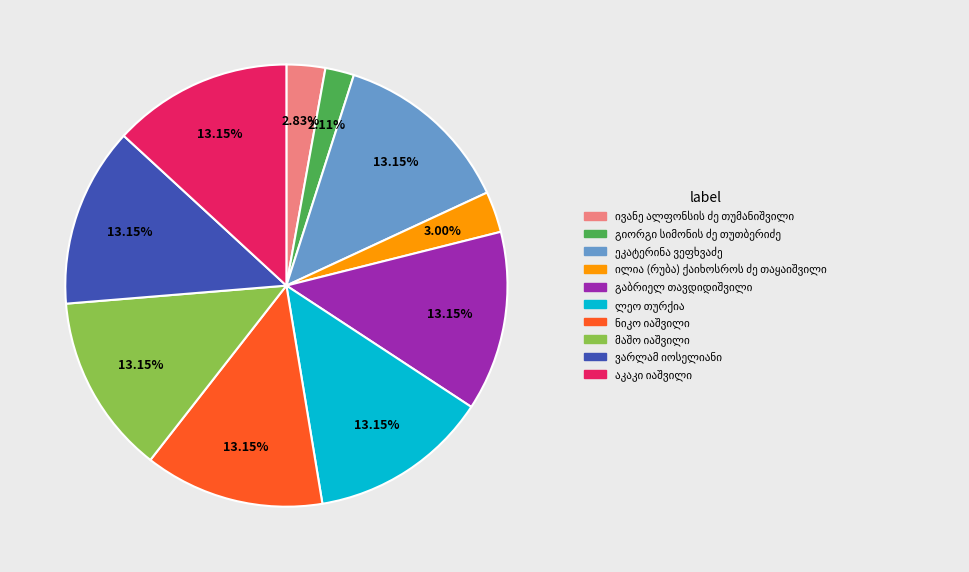

Does any single category account for the majority?

No